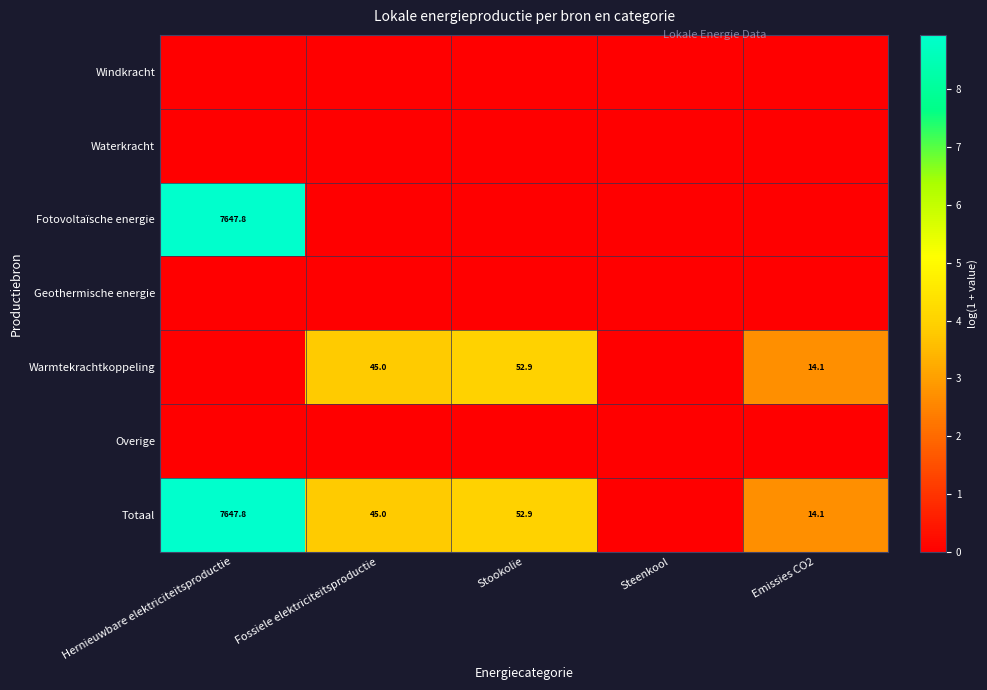

The Totaal series shows 7647.8 at Hernieuwbare elektriciteitsproductie. True or false?

True